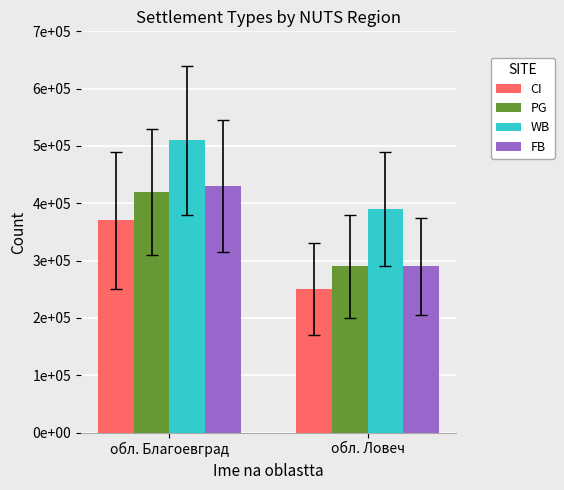

Which series has the largest total across all categories?

WB